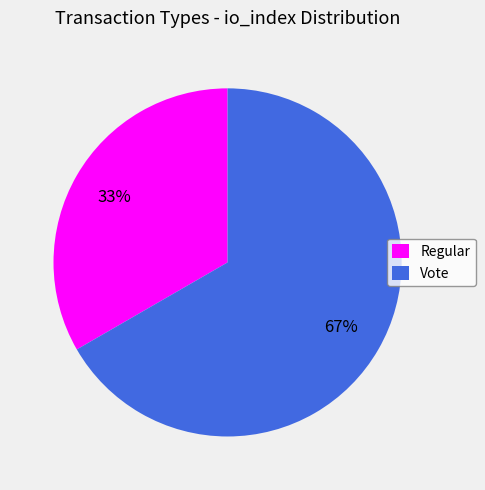

Is the sum of Regular and Vote greater than half?

Yes